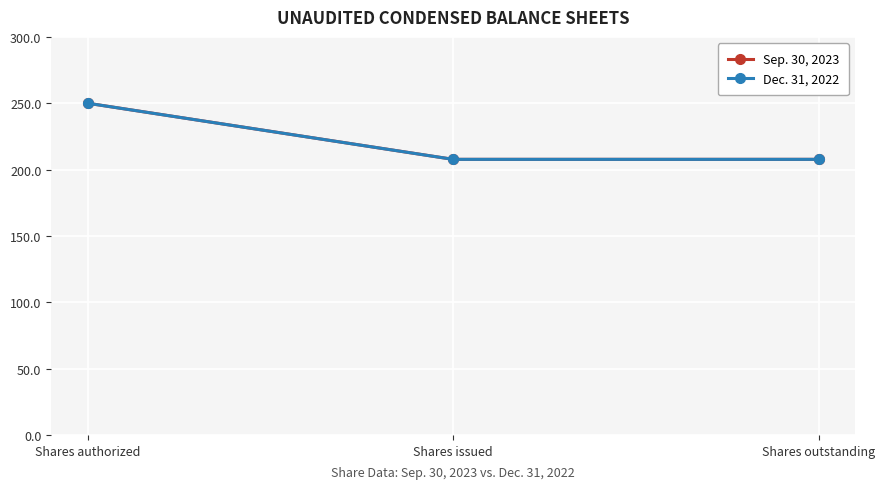

Which has a higher value, Shares issued or Shares authorized?

Shares authorized